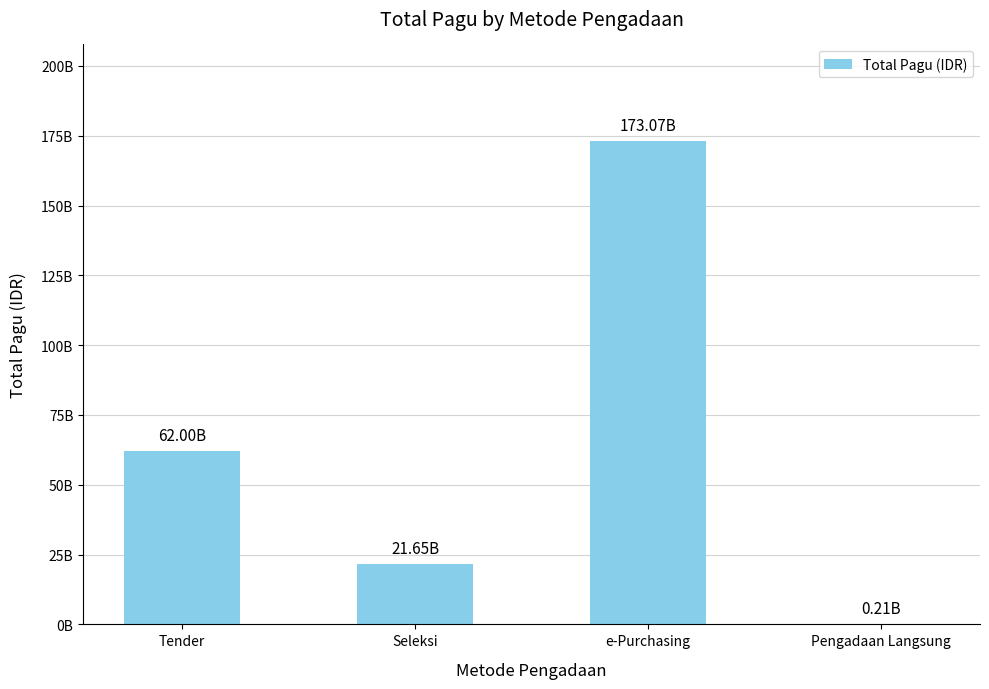

How many bars are there in total?

4